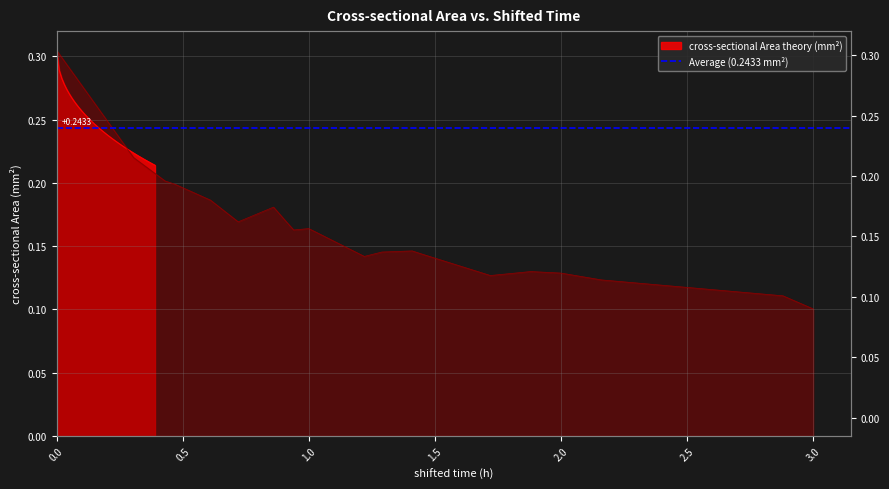

What is the difference between the second highest and second lowest values?

0.1